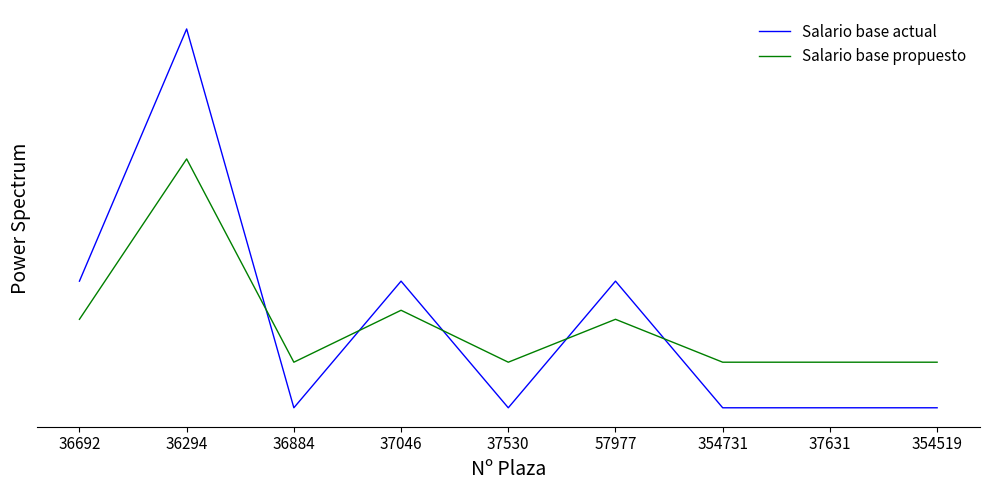

In Salario base propuesto, how many points are lower than both neighbors (excluding endpoints)?

2